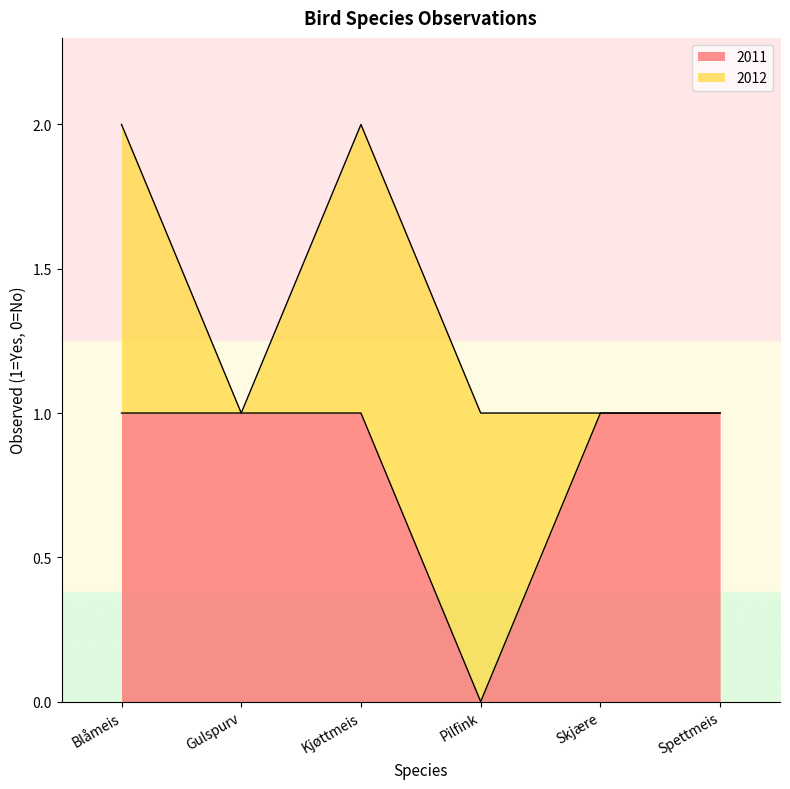

At which label is the value closest to 0?

Pilfink